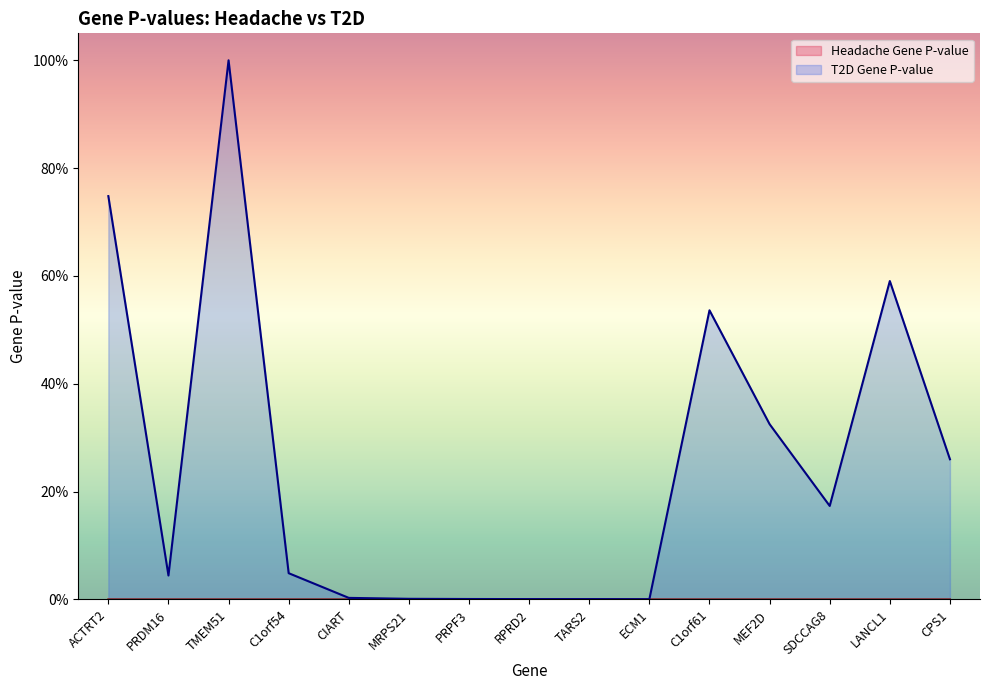

Reading left to right, what are all the values shown in this chart?

Headache Gene P-value: 0.0	0.0	0.0	0.0	0.0	0.0	0.0	0.0	0.0	0.0	0.0	0.0	0.0	0.0	0.0
T2D Gene P-value: 0.7	0.0	1.0	0.0	0.0	0.0	0.0	0.0	0.0	0.0	0.5	0.3	0.2	0.6	0.3